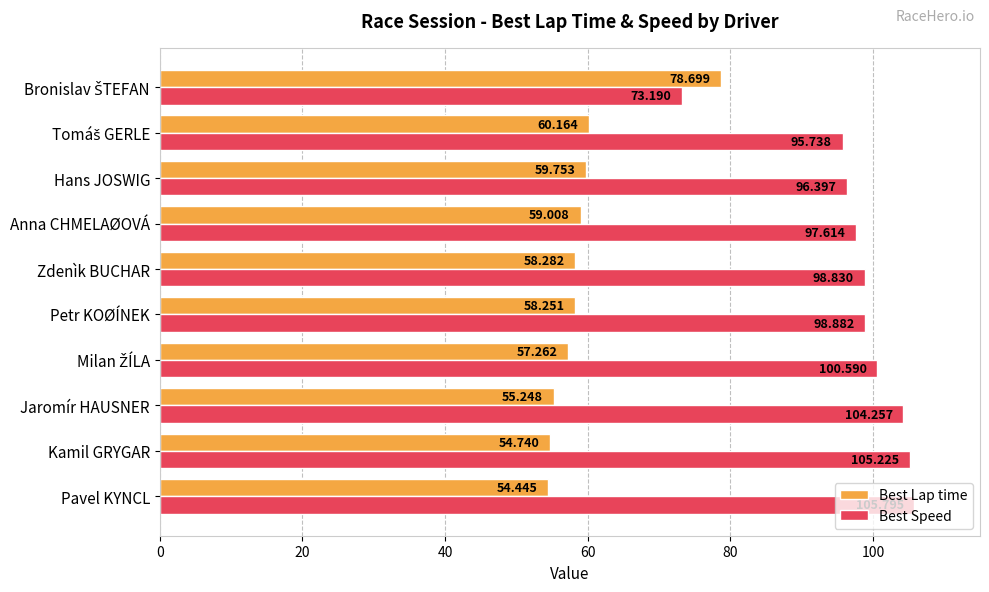

What is the difference between the second highest and second lowest values in the Best Speed series?

9.5